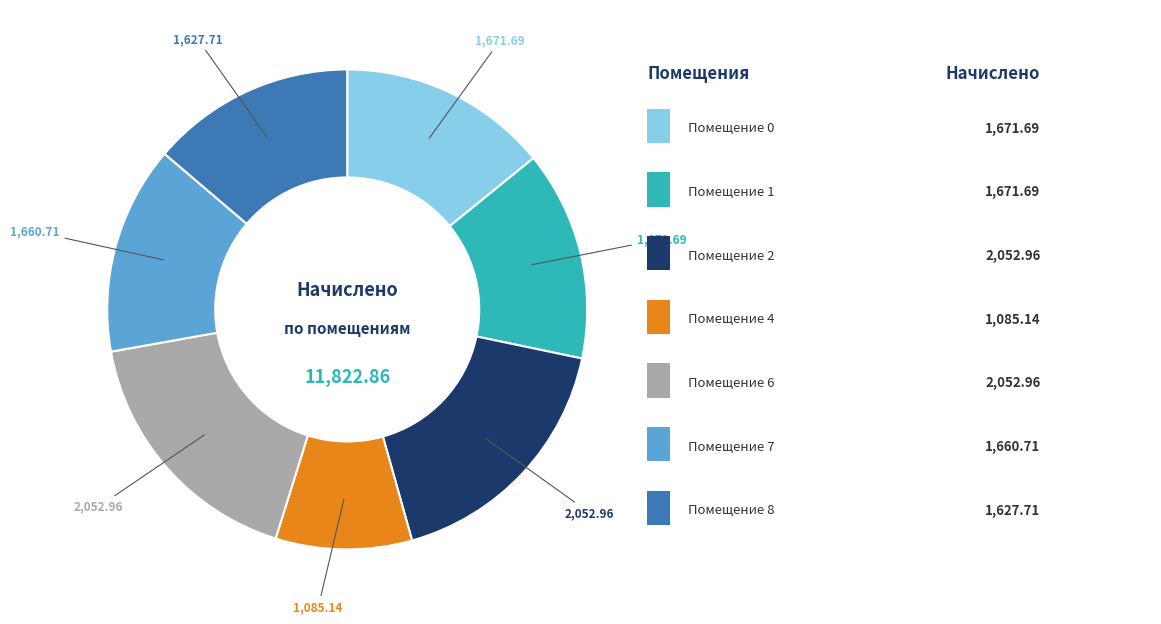

Is there a majority slice in this chart?

No